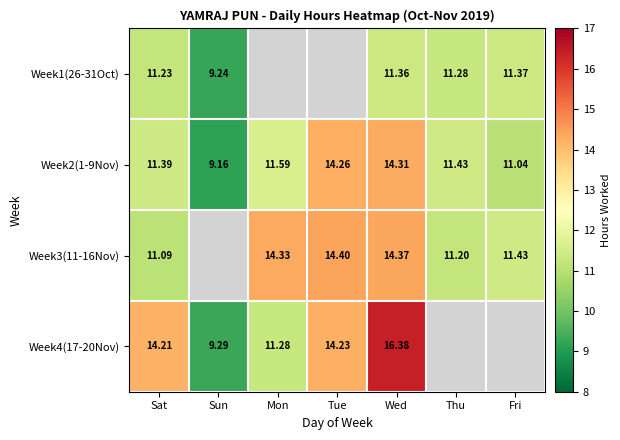

How many series are shown in this chart?

4